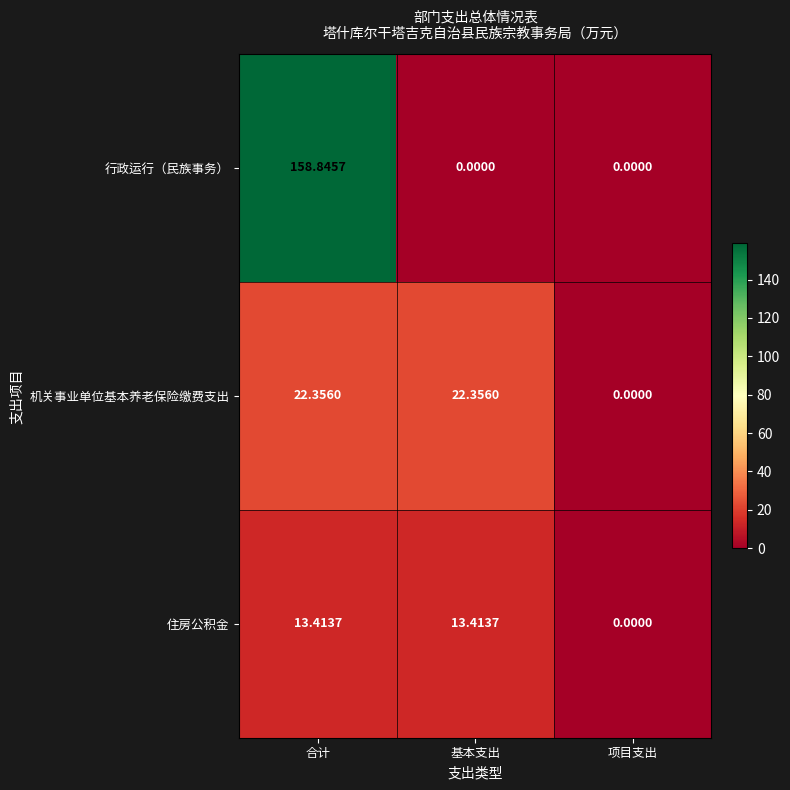

At which category is the sum across all series the highest?

合计